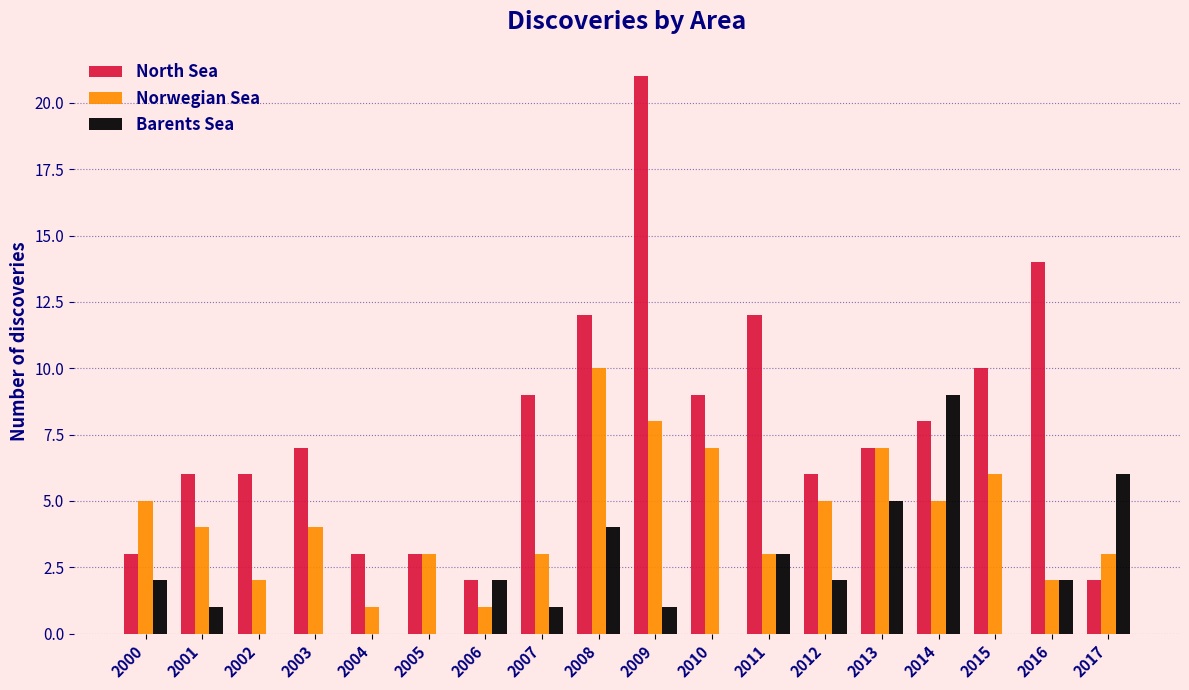

Which series changed the most between 2003 and 2010?

Norwegian Sea